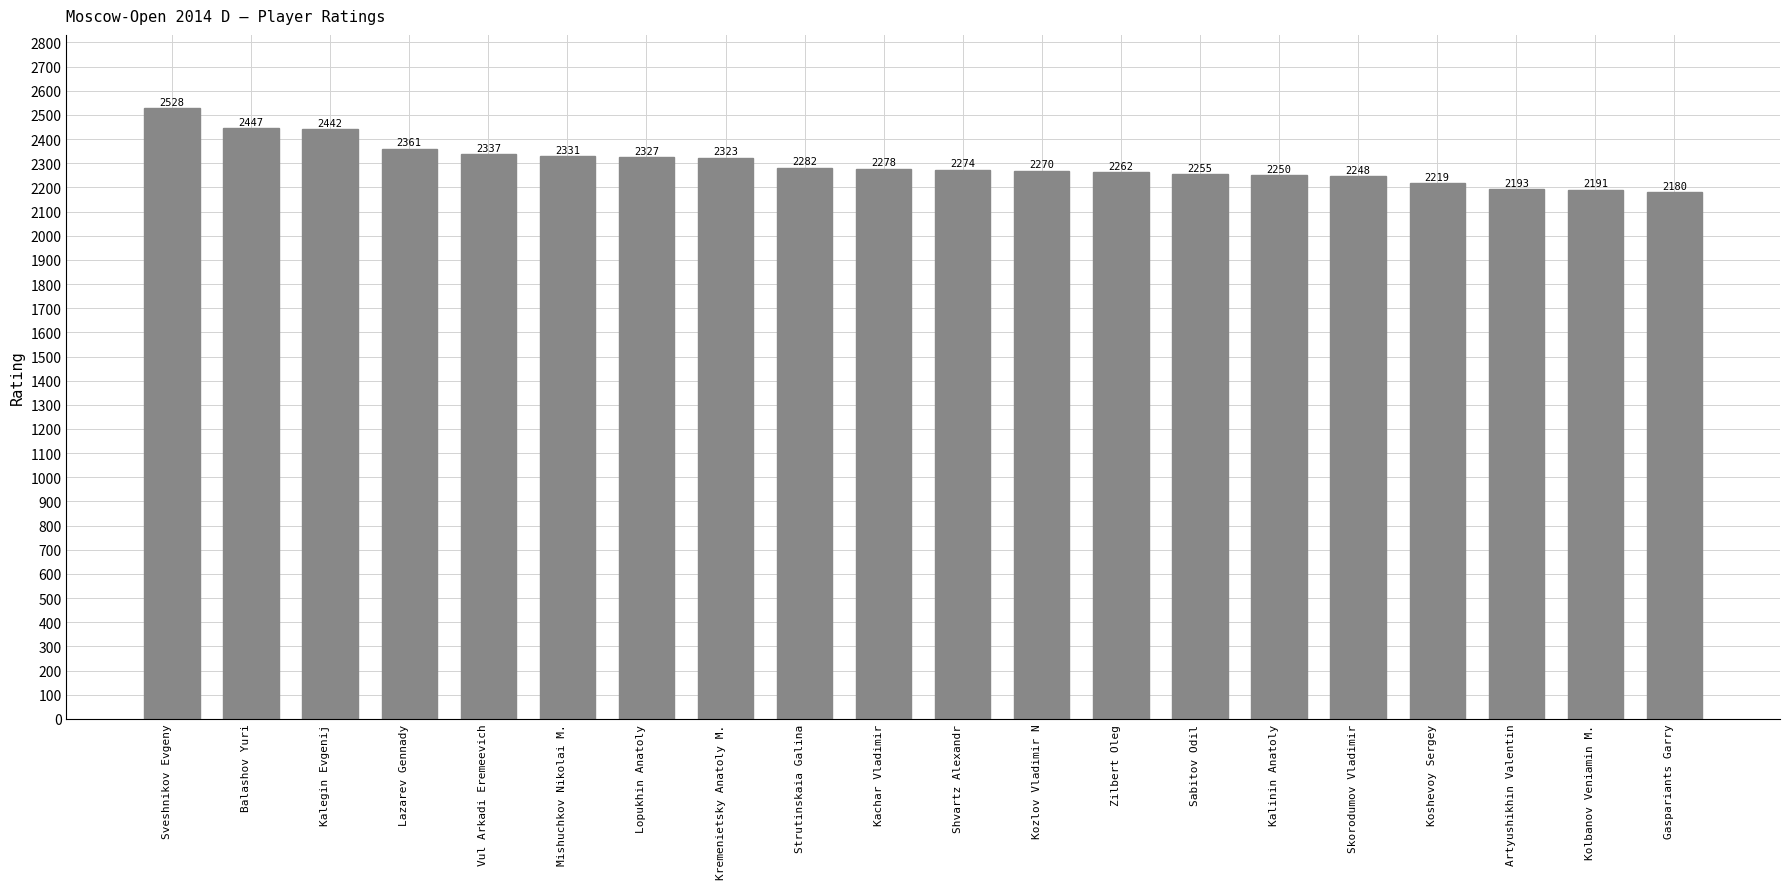

The chart shows a value of 2193 at Artyushikhin Valentin. True or false?

True